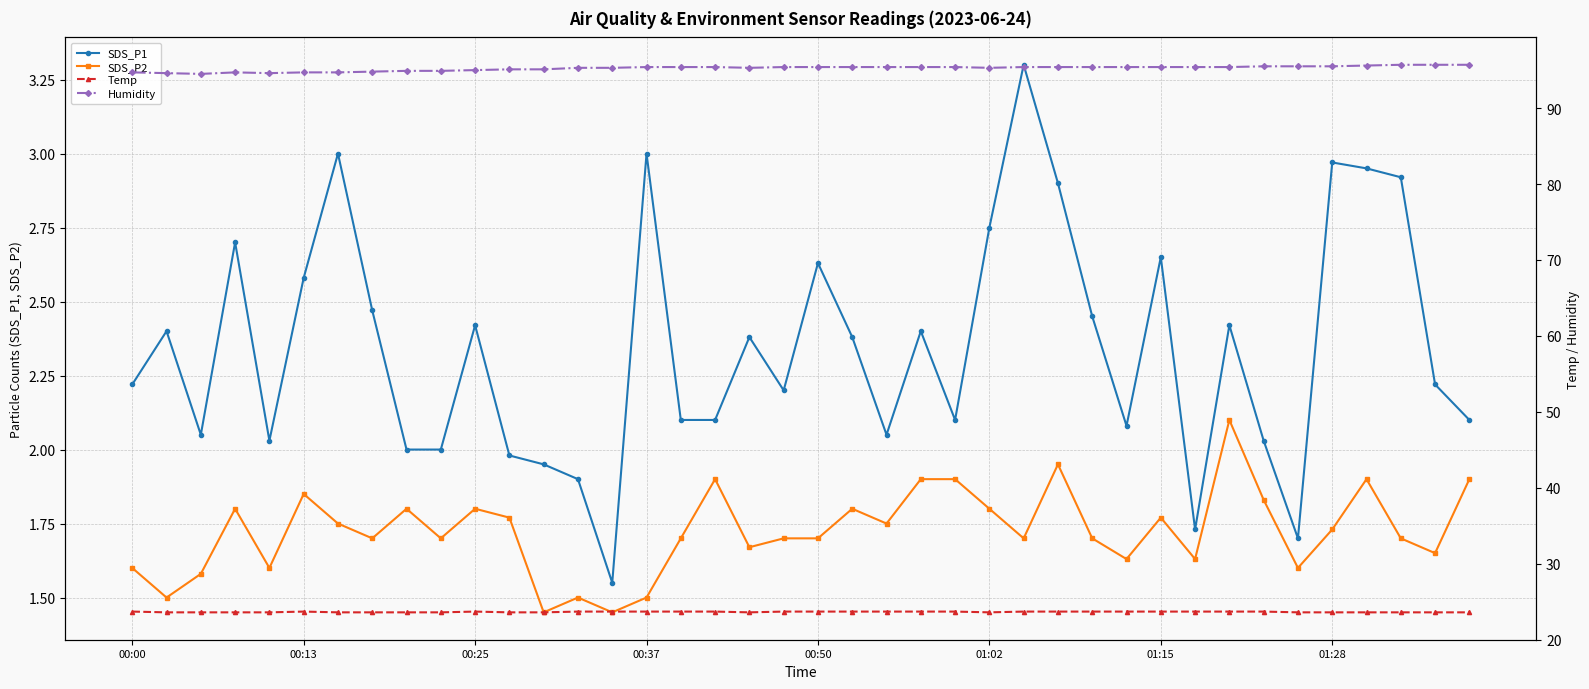

What is the maximum value for SDS_P1?

3.3